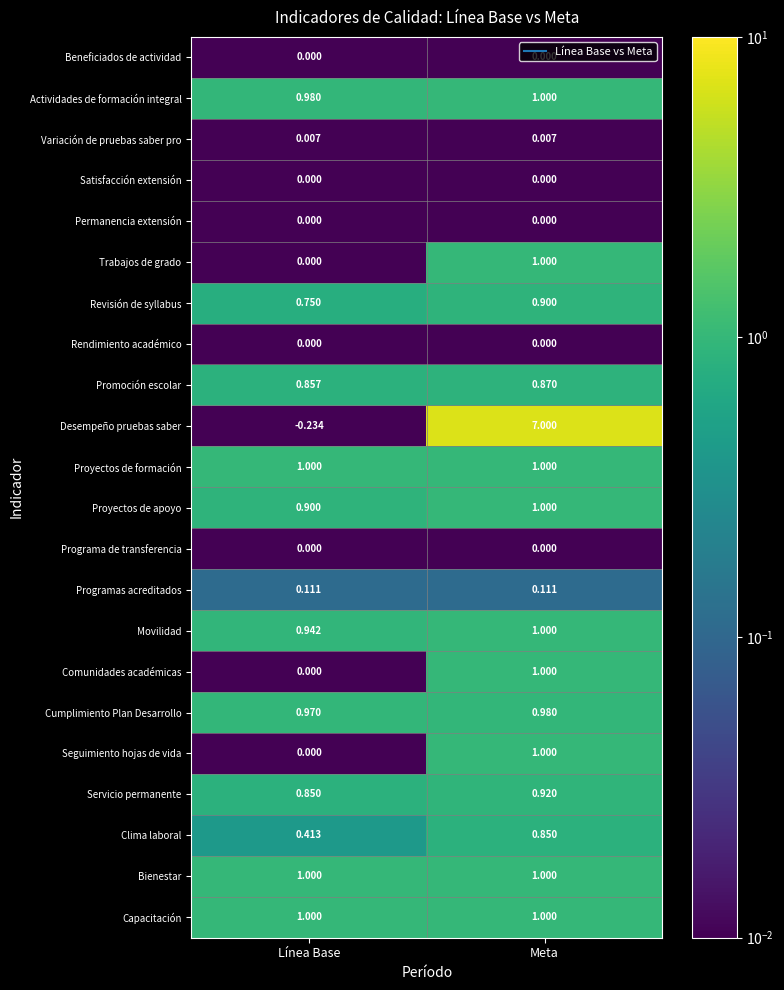

At which category is the sum across all series the highest?

Meta